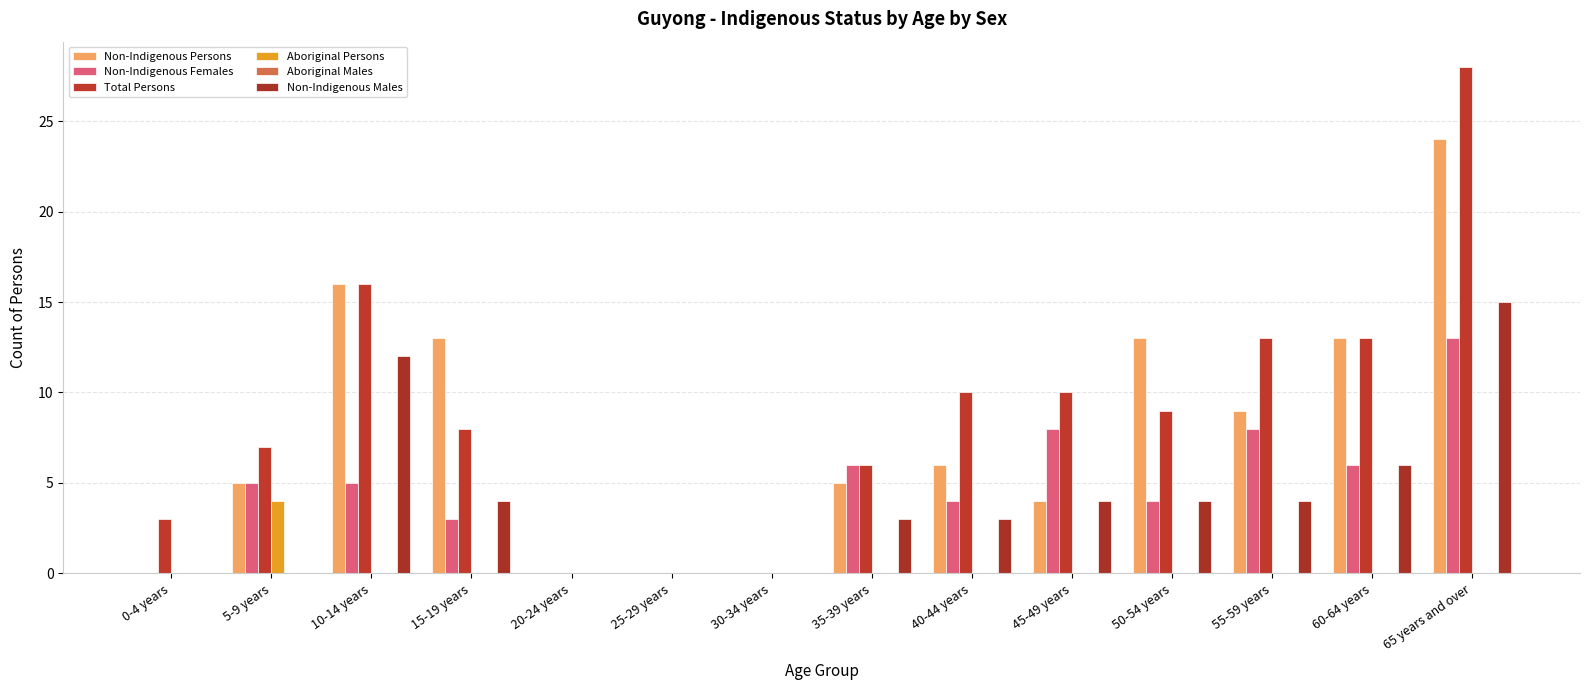

Are the bars grouped side by side (vs. stacked)?

Yes